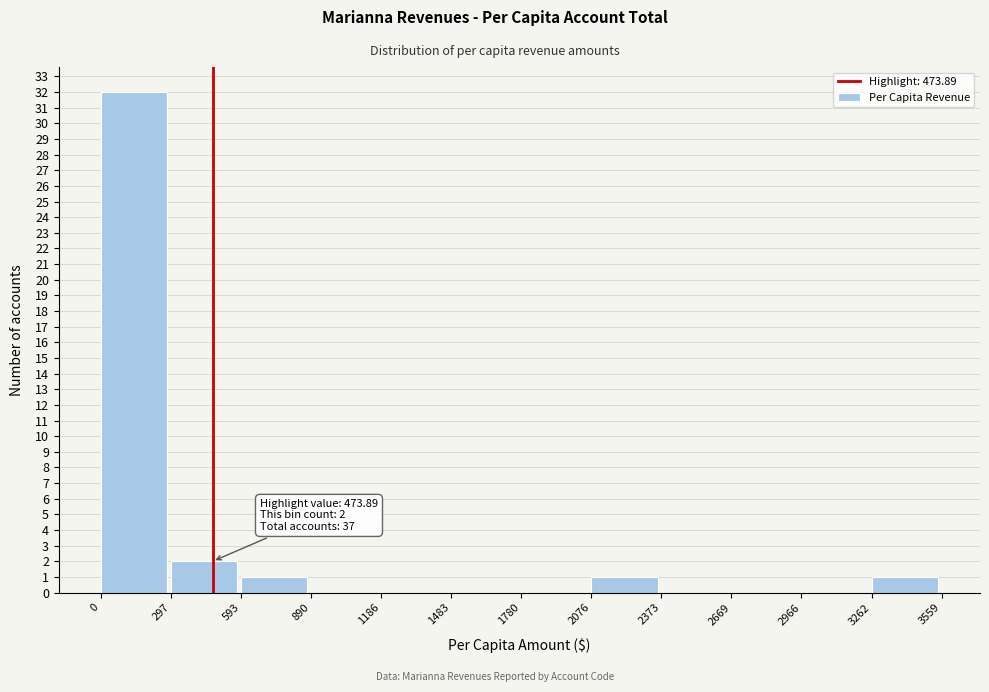

Over which range of the x-axis is the bar tallest?

0 to 297